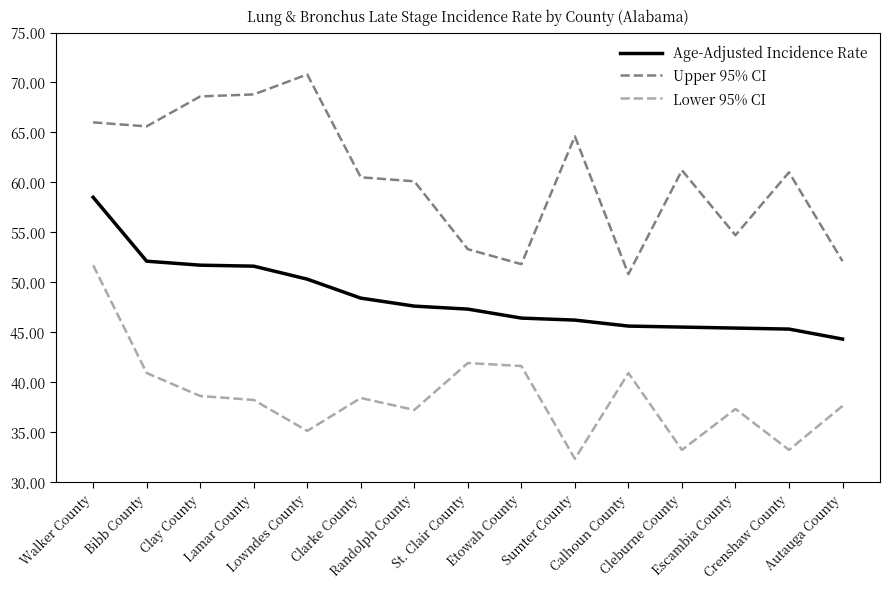

True or false: Lower 95% CI and Age-Adjusted Incidence Rate intersect in this chart.

False